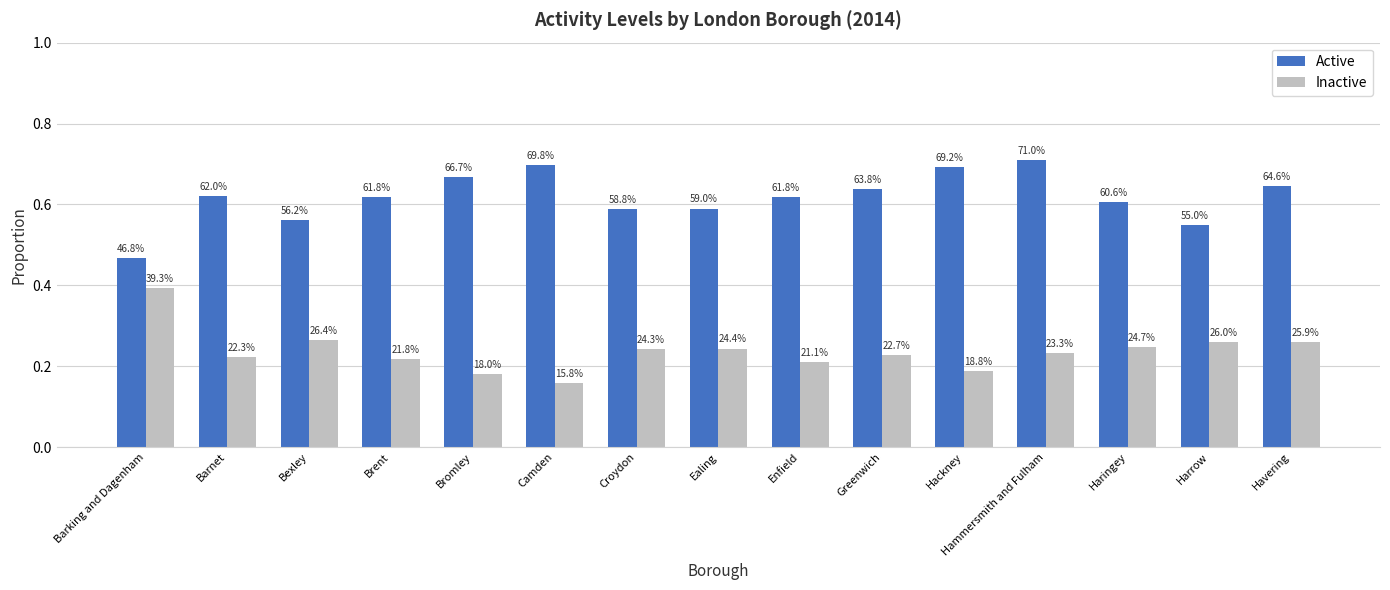

What position from the left is Harrow?

14